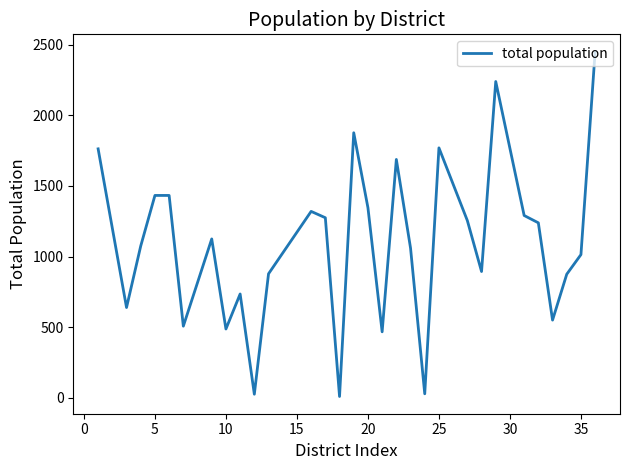

What is the difference between the maximum and minimum values?

2443